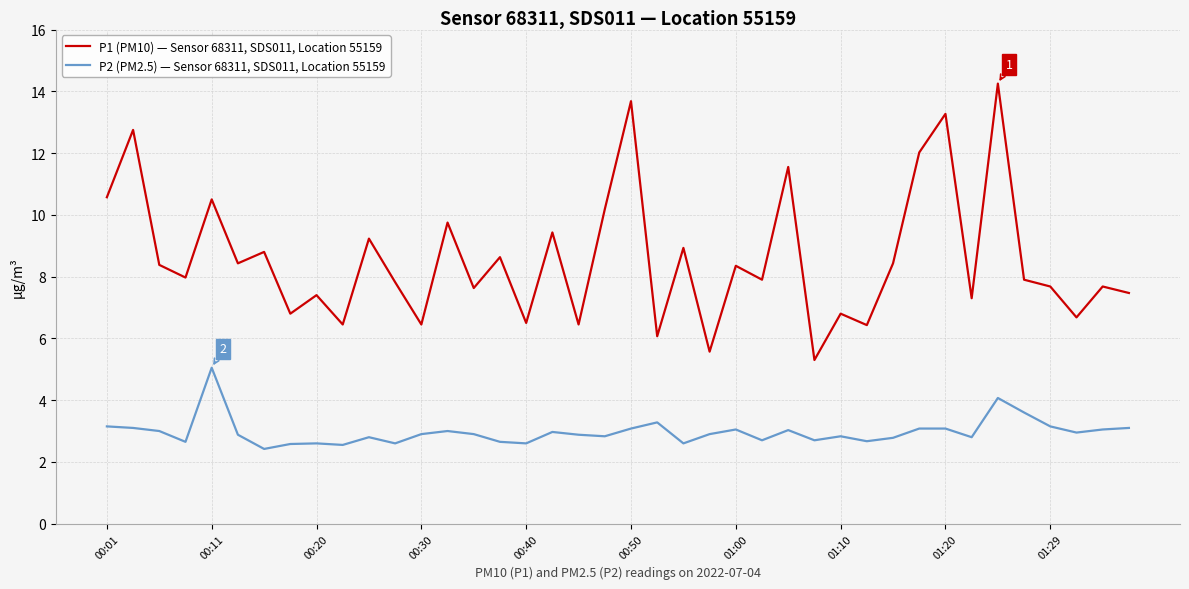

Rank the series by their maximum value, from highest to lowest.

P1 (PM10) — Sensor 68311, SDS011, Location 55159, P2 (PM2.5) — Sensor 68311, SDS011, Location 55159